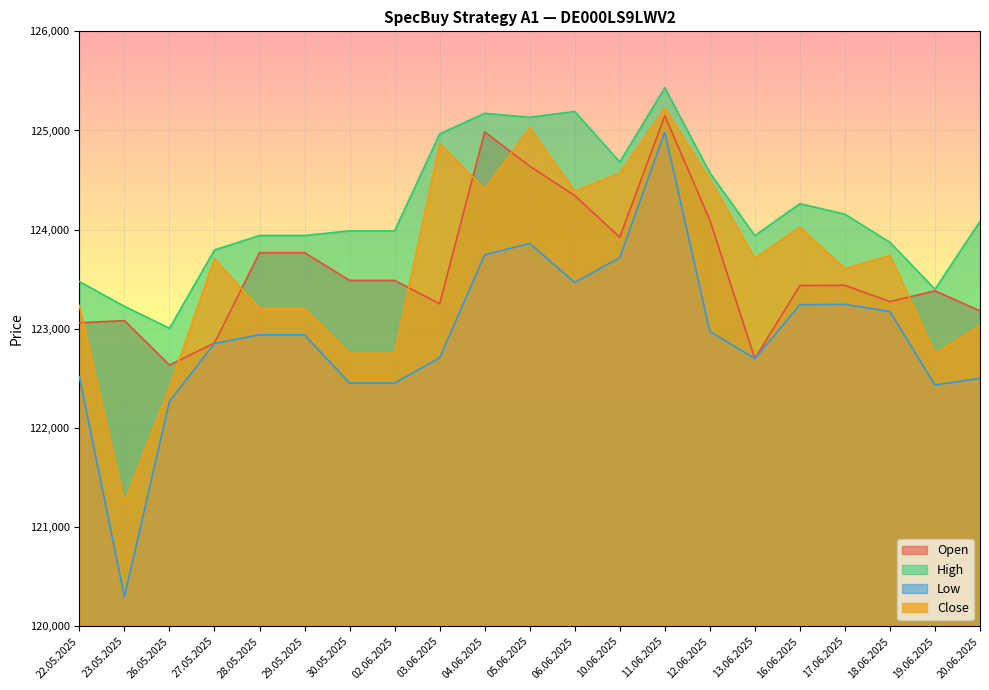

What is the value of the High point at the 18th from the left?

124156